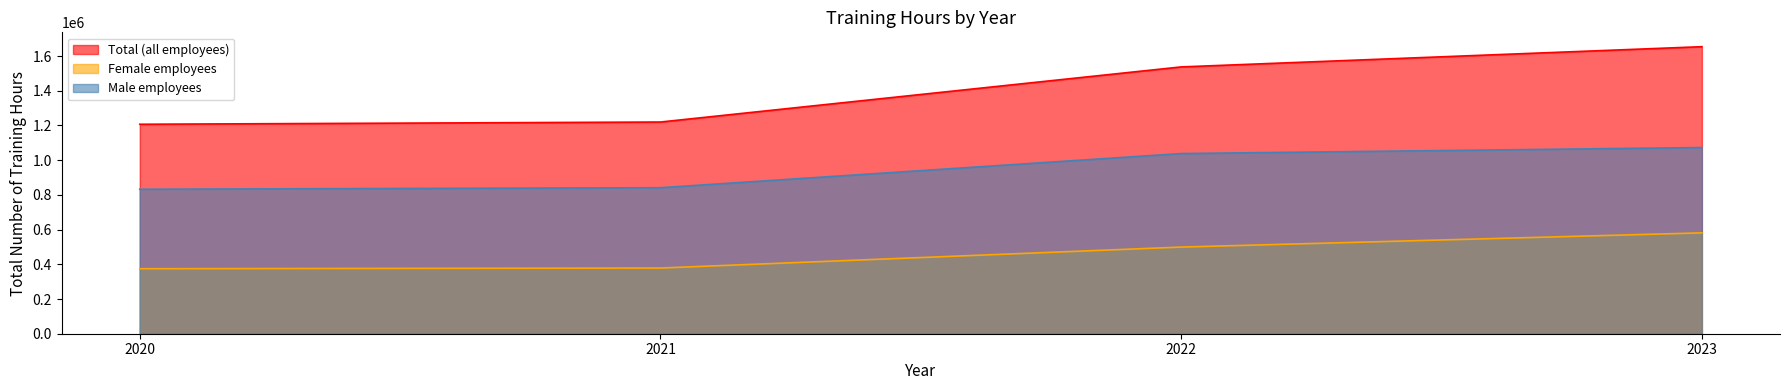

True or false: Total (all employees) and Female employees cross at least once.

False